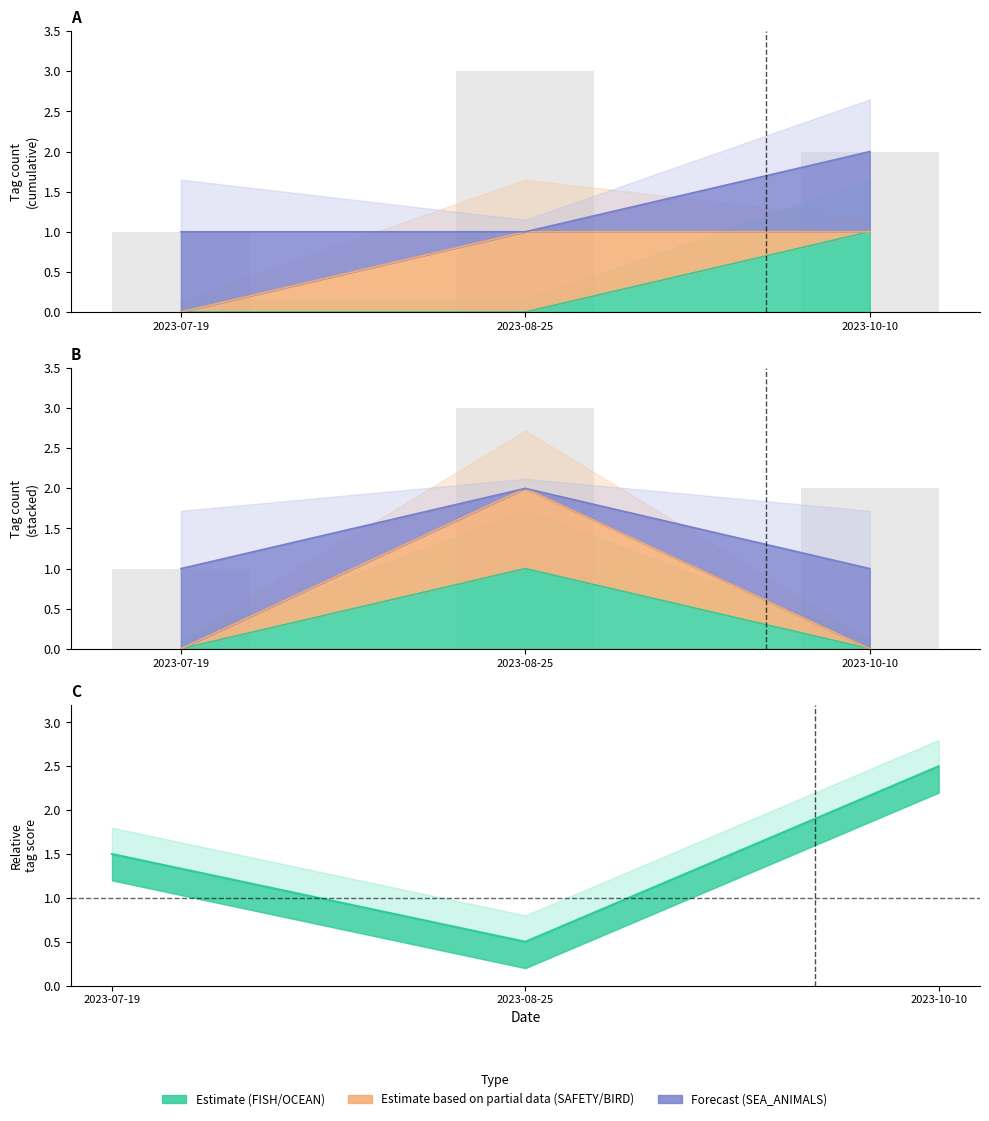

What is the spread (max minus min) of values at 2023-07-19?

1